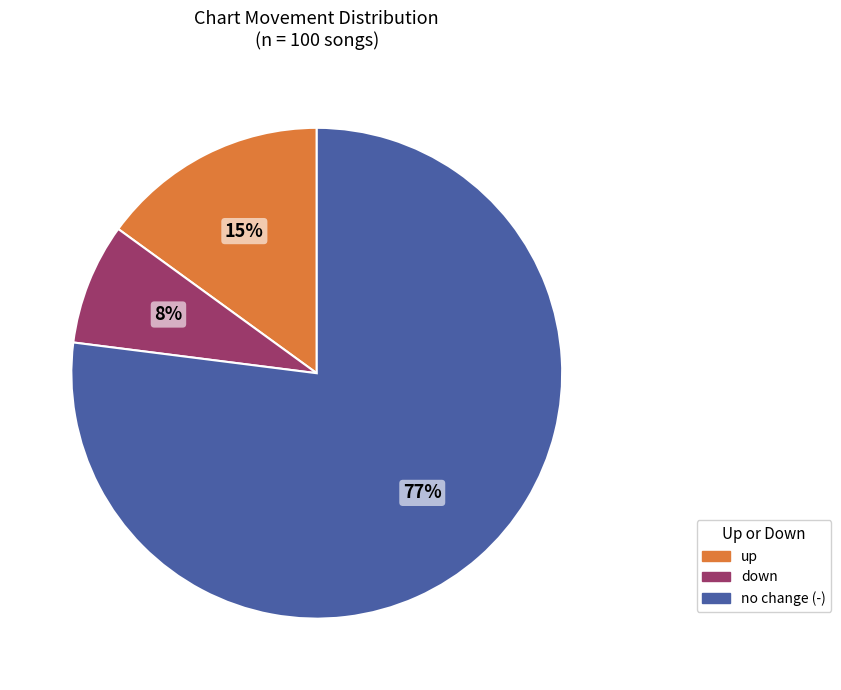

Count the number of slices in the pie.

3